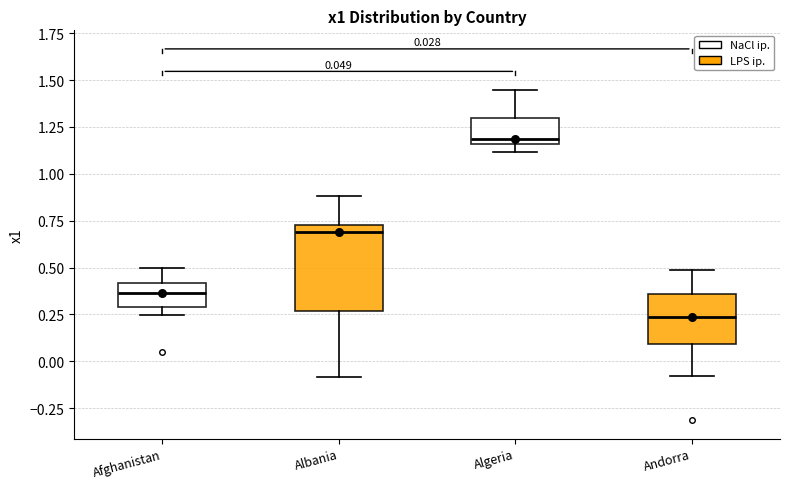

Which box is the tallest, from its lower edge to its upper edge?

Albania